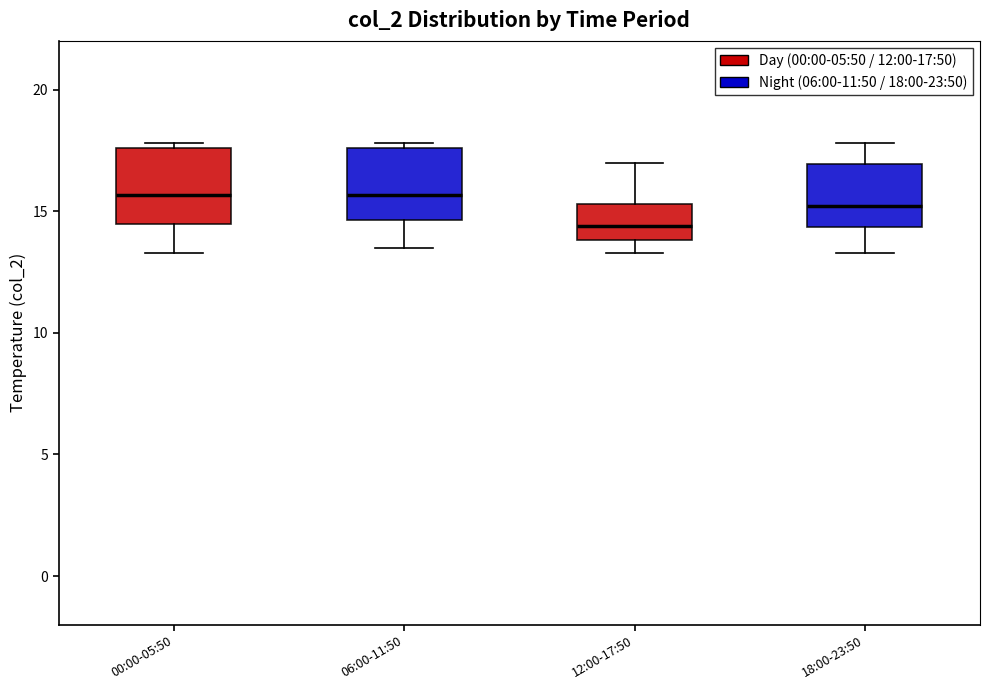

Reading left to right, read every box against the y-axis: the position of its median line, the range the box covers, and the ends of its whiskers. The values are not printed on the chart, so give them approximately, as read against the axis.

00:00-05:50: median 15.5, box 14.5 to 17.5, whiskers 13.5 to 18.0
06:00-11:50: median 15.5, box 14.5 to 17.5, whiskers 13.5 to 18.0
12:00-17:50: median 14.5, box 14.0 to 15.5, whiskers 13.5 to 17.0
18:00-23:50: median 15.0, box 14.5 to 17.0, whiskers 13.5 to 18.0